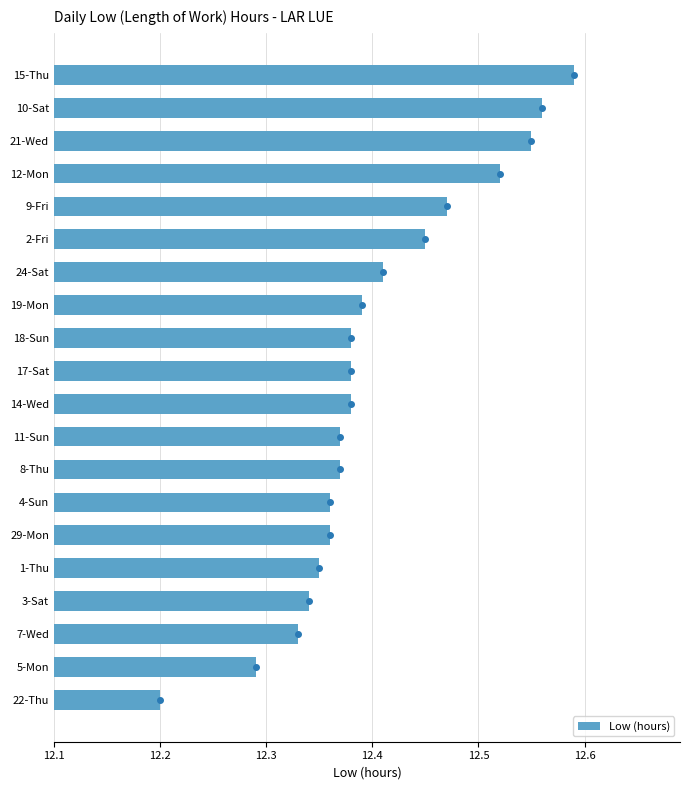

What is the lowest value of the Low (hours) series?

12.2